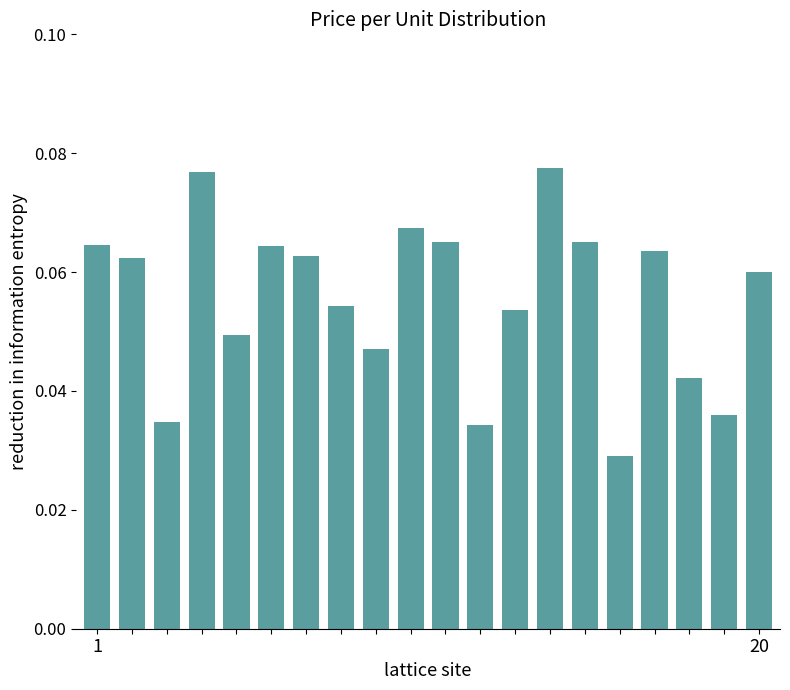

How many values are between 0 and 1?

20